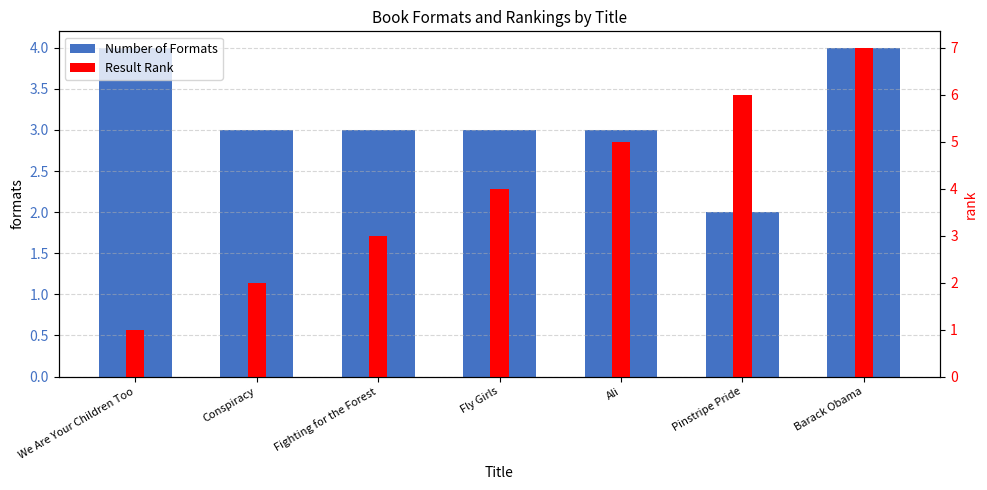

Which label corresponds to the smallest value in the chart?

We Are Your Children Too